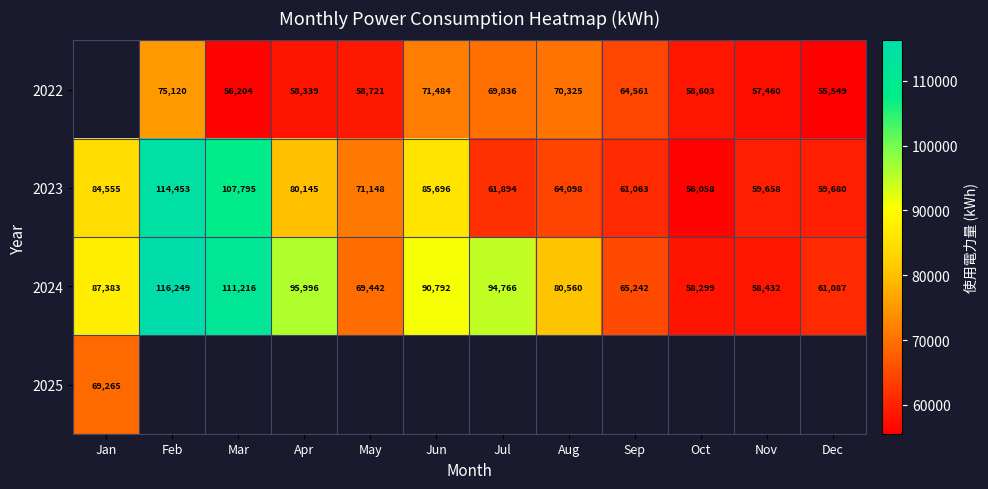

Count the number of data series in this chart.

4